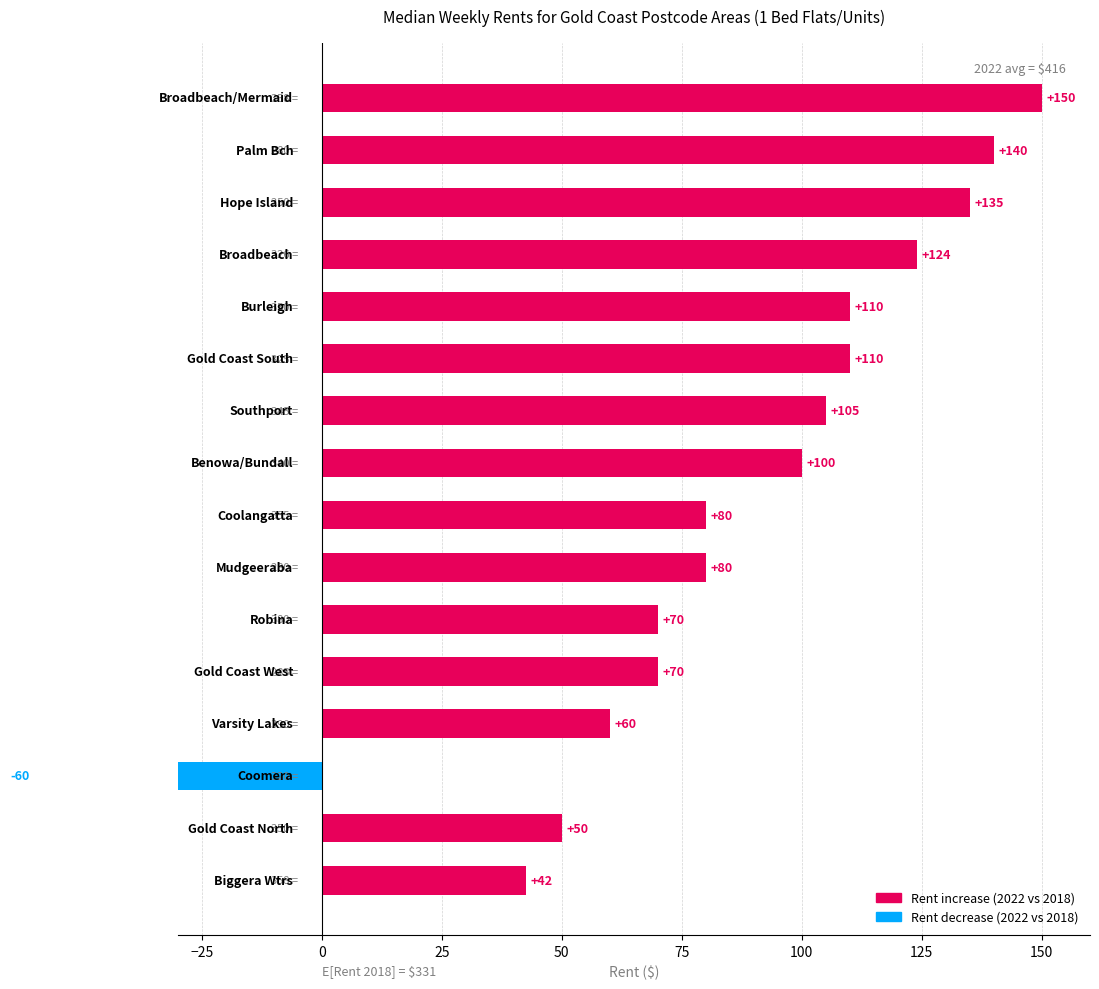

What is the maximum value shown in the chart?

150.0